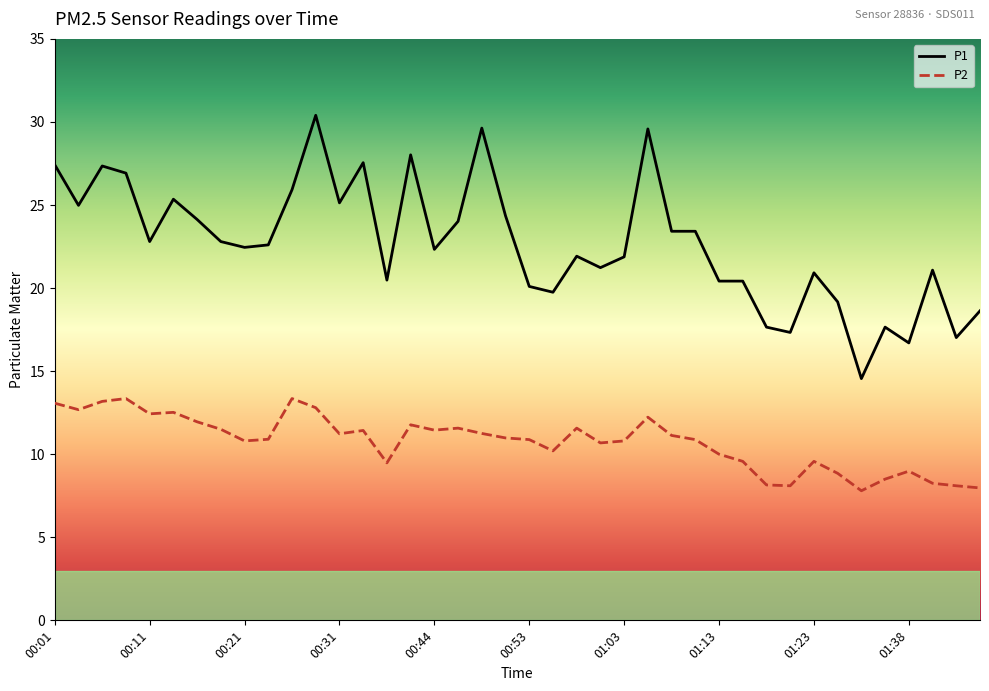

True or false: P1 has more than 0 interior local peaks.

True